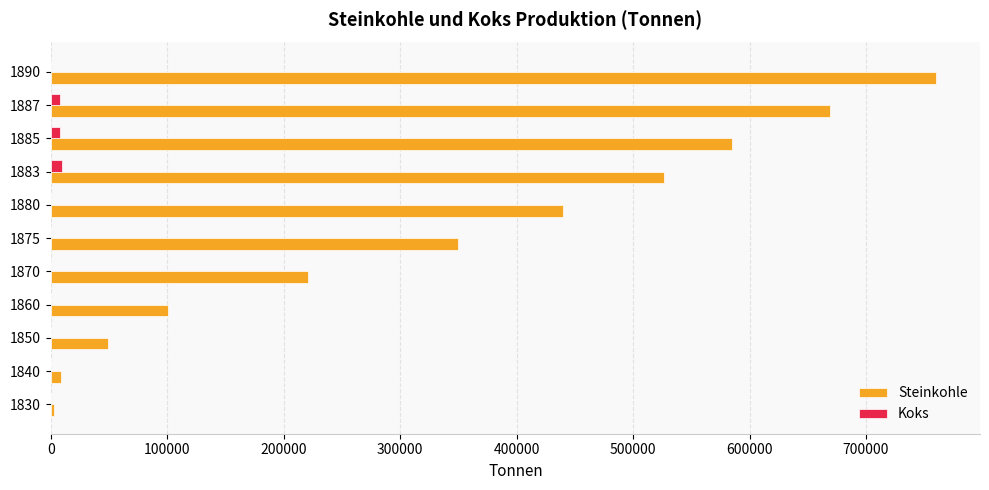

At which category is the sum across all series the highest?

1890